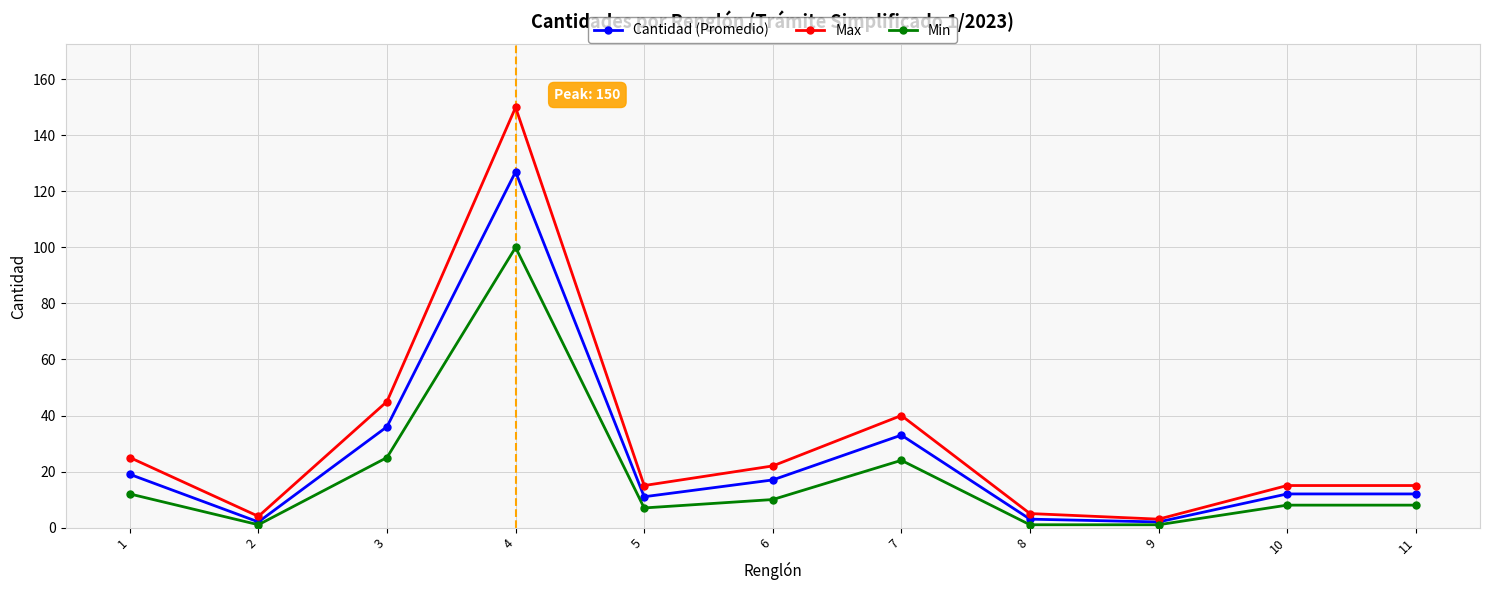

Which series has the widest spread of values?

Max